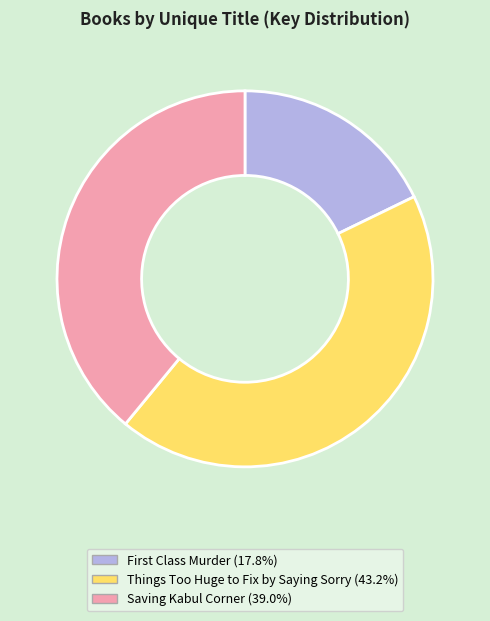

True or false: Things Too Huge to Fix by Saying Sorry accounts for 43% of the total.

True